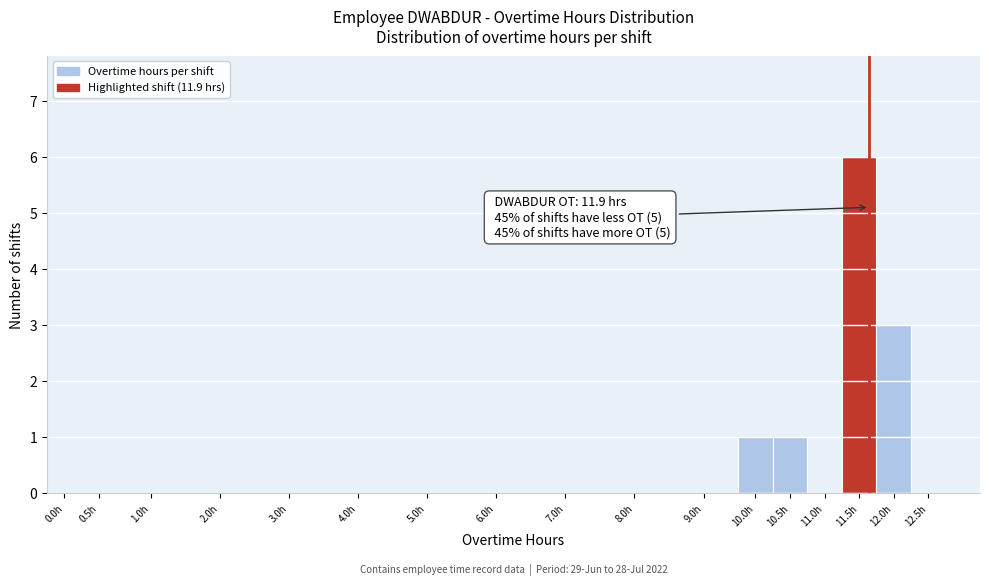

Reading left to right, extract all data points from this chart.

0.0h=0	0.5h=0	1.0h=0	2.0h=0	3.0h=0	4.0h=0	5.0h=0	6.0h=0	7.0h=0	8.0h=0	9.0h=0	10.0h=1	10.5h=1	11.0h=0	11.5h=6	12.0h=3	12.5h=0